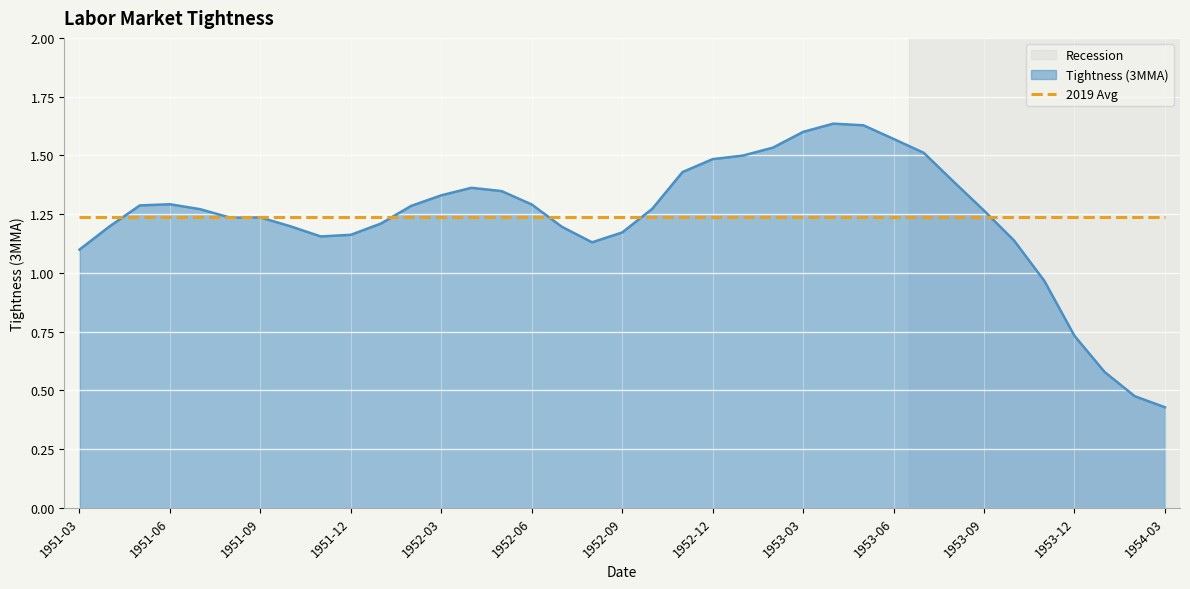

List the series in order of their peak value, lowest first.

2019 Avg, Tightness (3MMA)